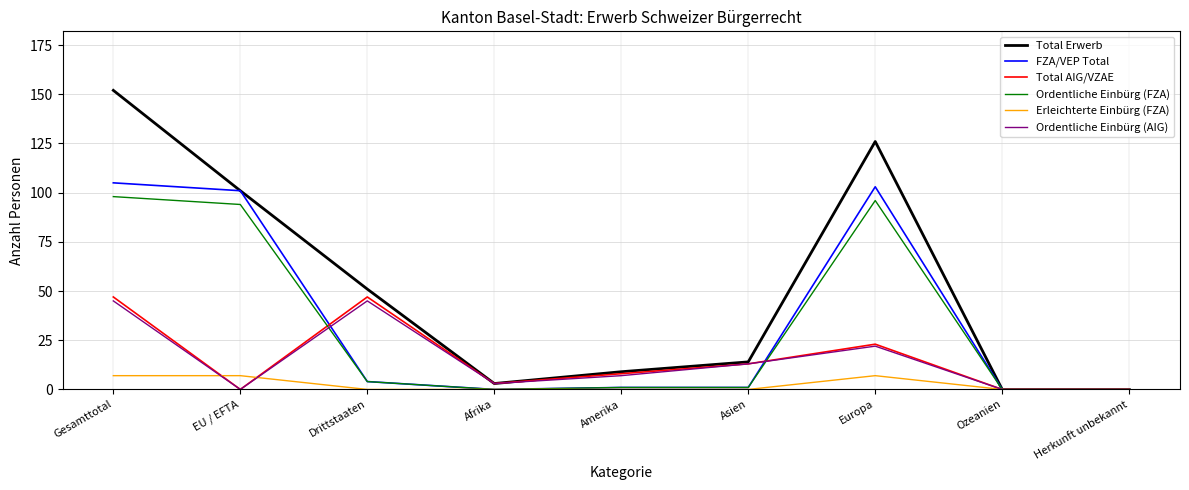

What position from the right is Drittstaaten?

7